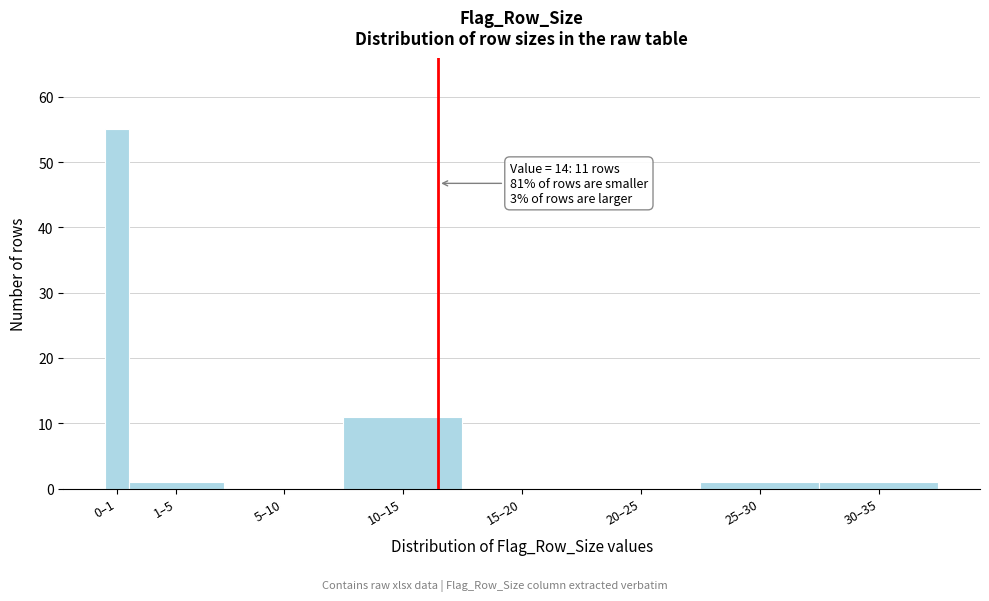

Reading right to left, extract all data points from this chart.

30–35=1	25–30=1	20–25=0	15–20=0	10–15=11	5–10=0	1–5=1	0–1=55